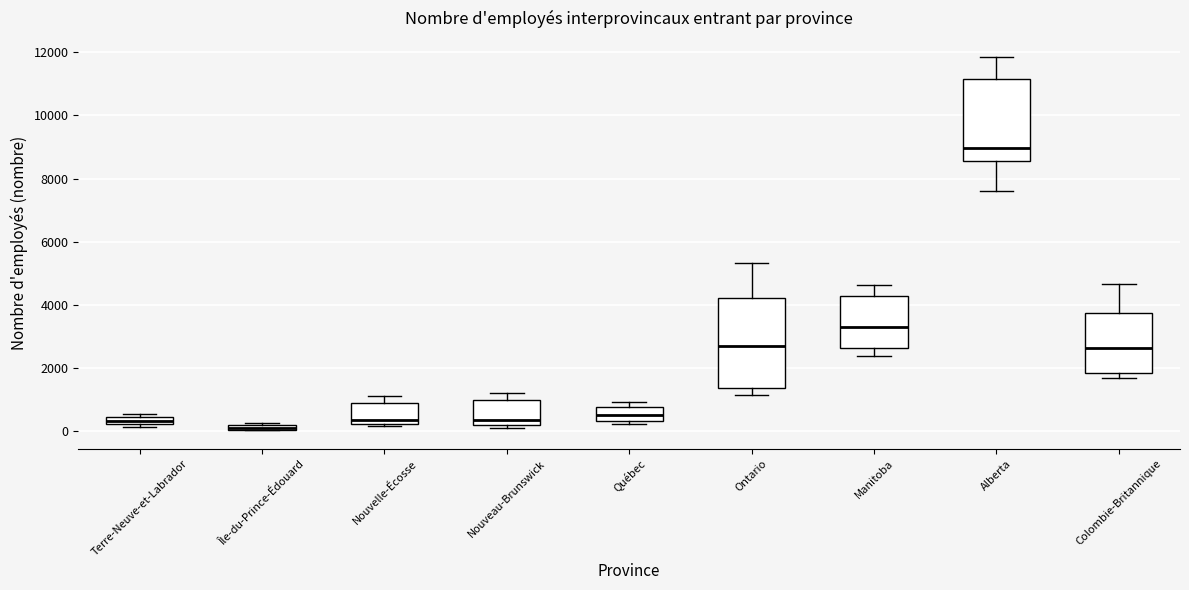

Where is the lower edge of the box for Nouvelle-Écosse on the y-axis? The values are not printed on the chart, so give them approximately, as read against the axis.

200